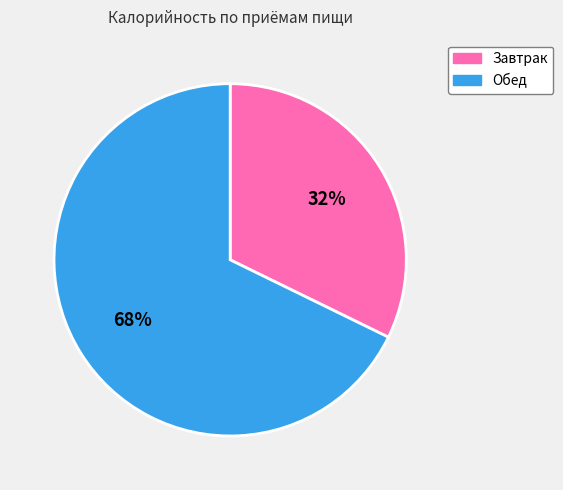

Which slice is the smallest?

Завтрак